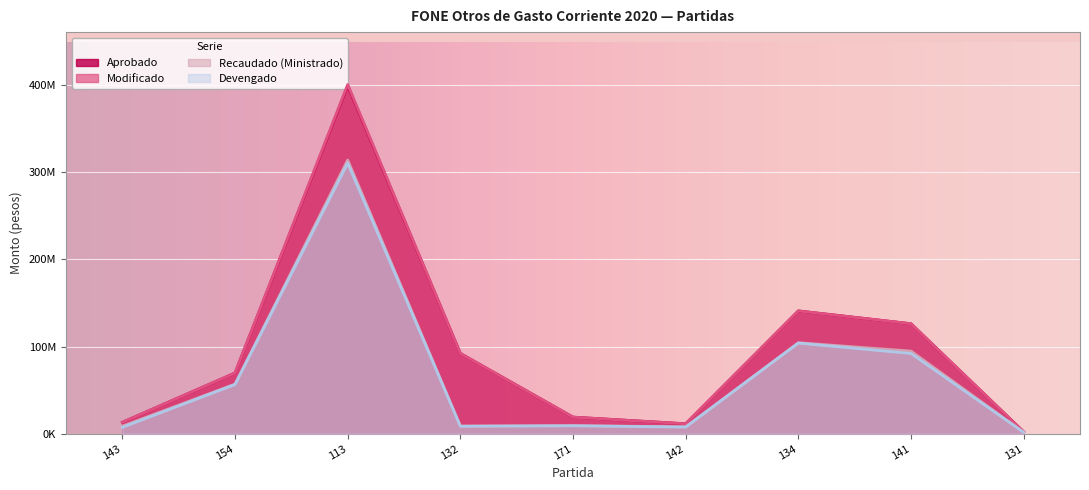

Which has a higher value, 141 or 113?

113